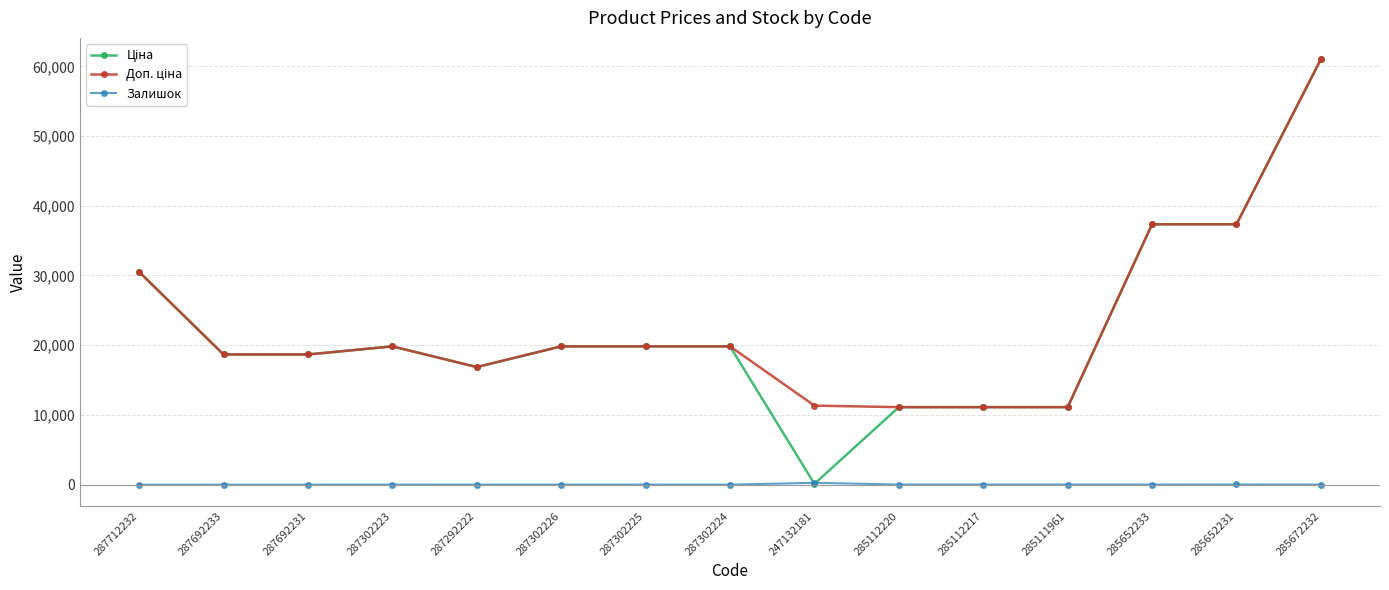

How many lines are shown in the chart?

3